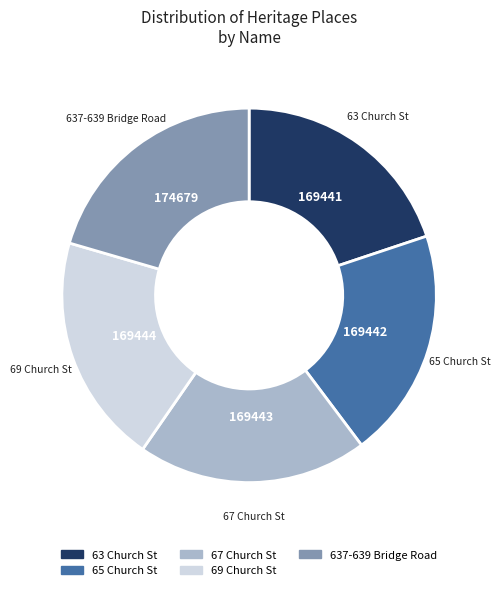

Which slice is the largest?

637-639 Bridge Road